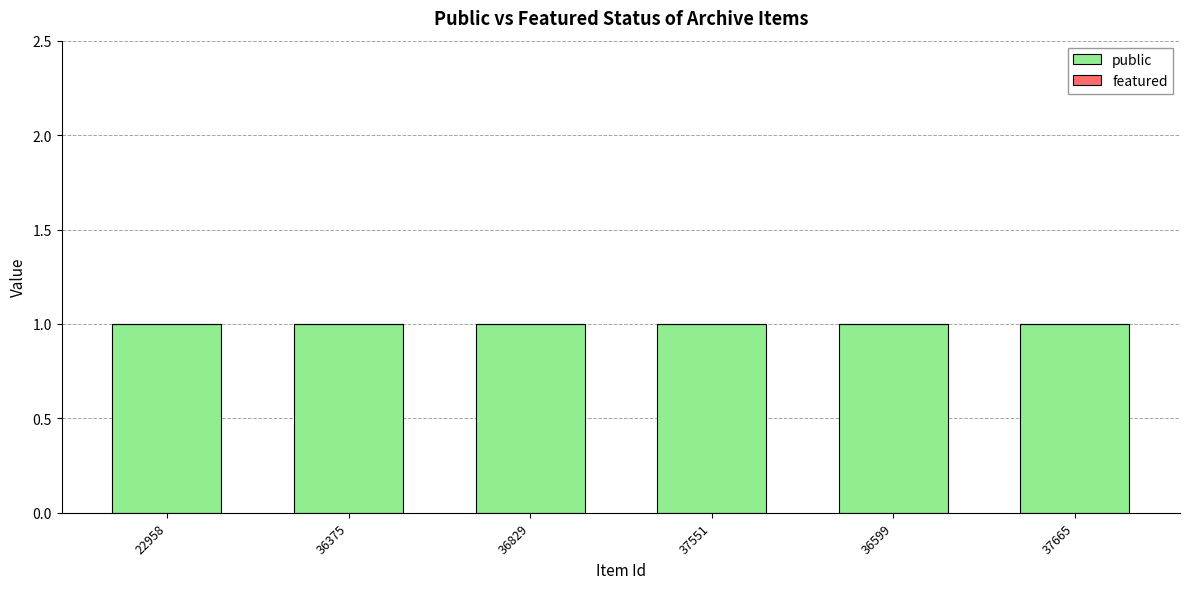

What is the value of the public bar at the 1st from the left?

1